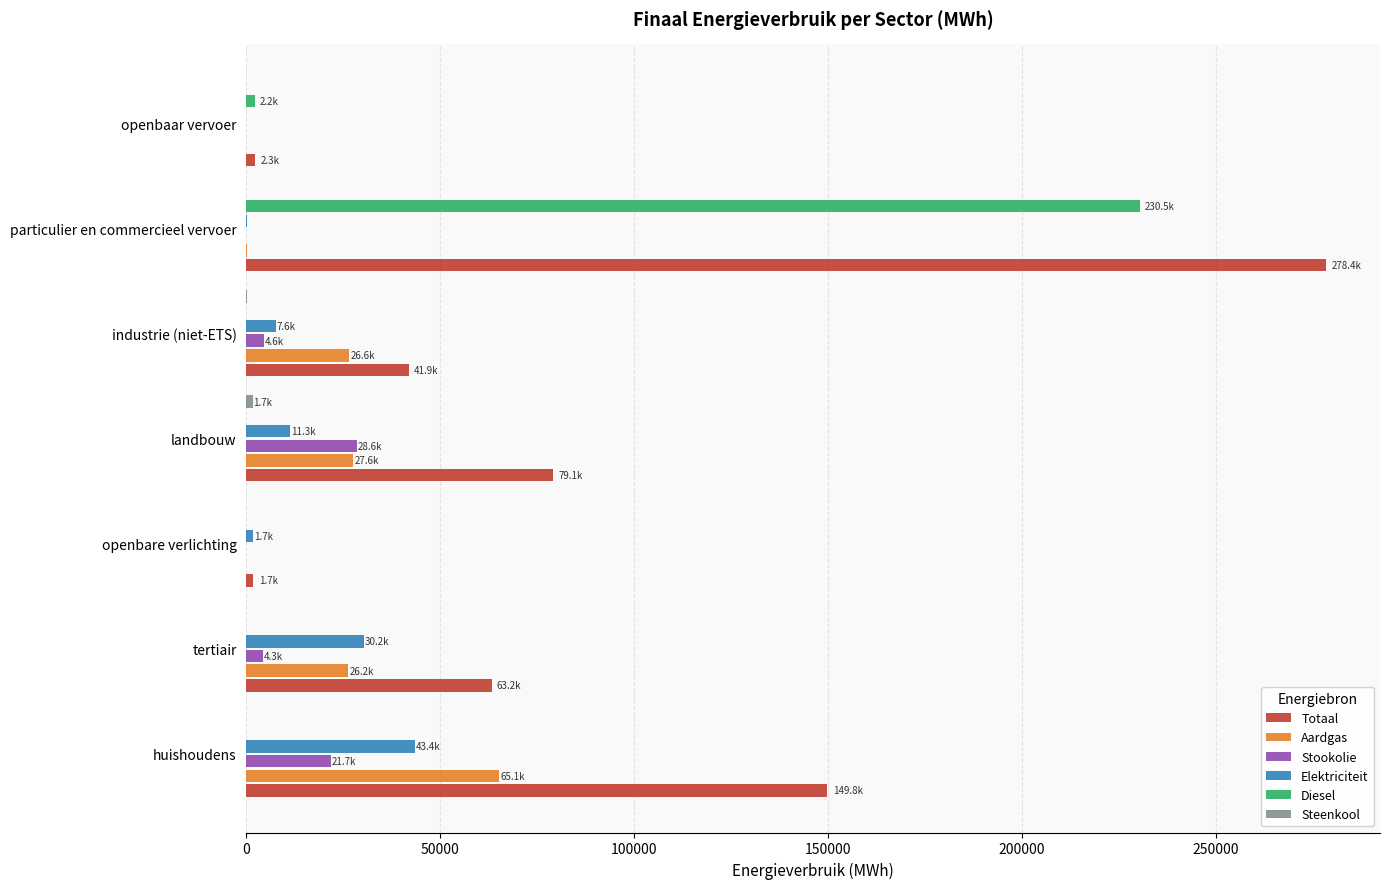

What is the sum of all Totaal values?

616463.2